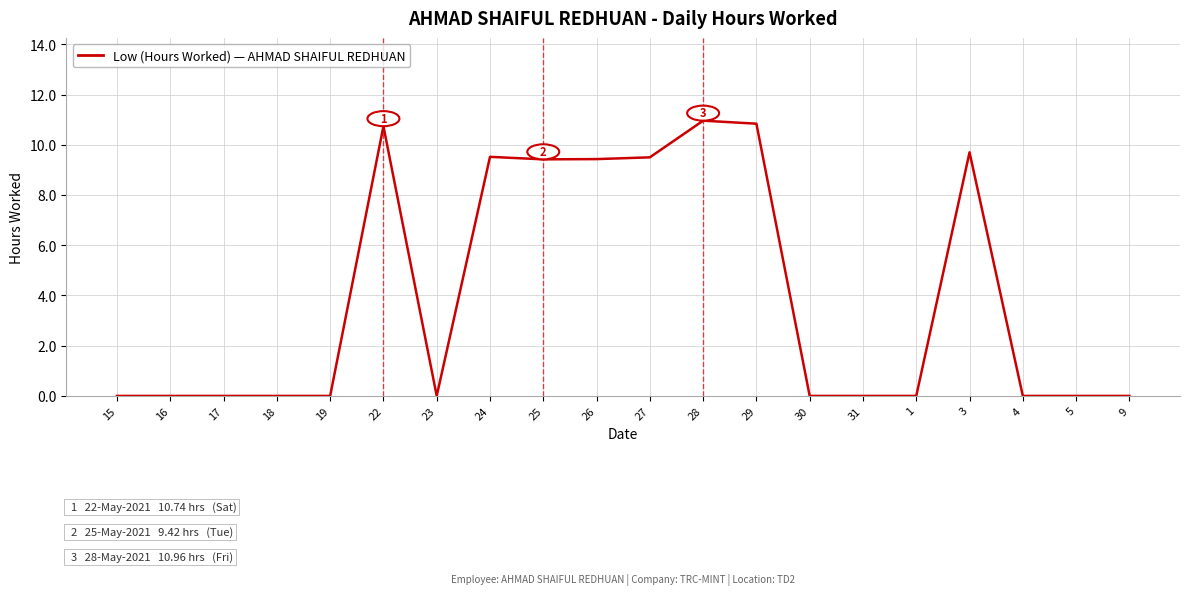

What position from the left is 30?

14